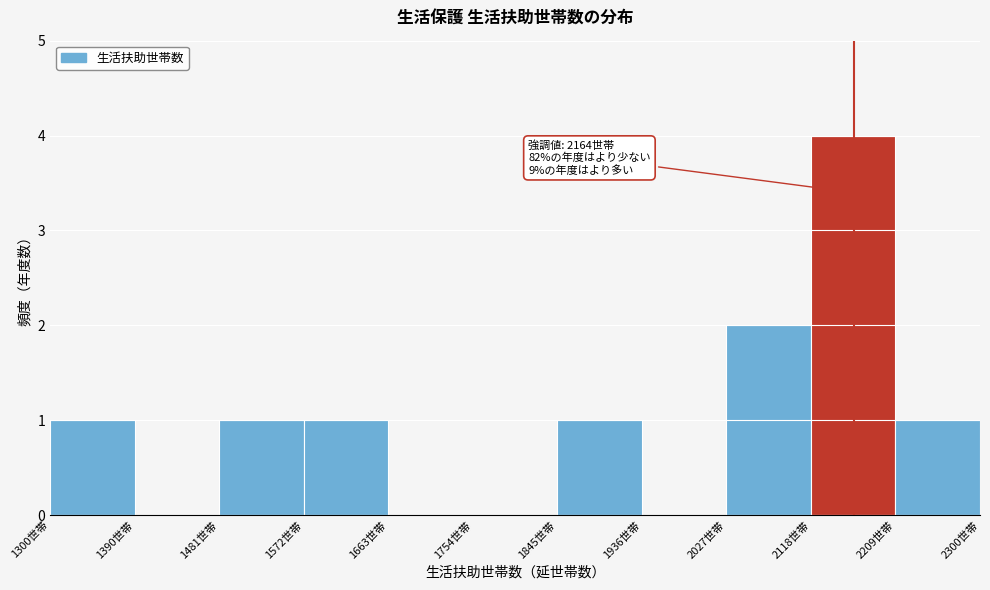

Over which range of the x-axis is the bar tallest?

2120 to 2210